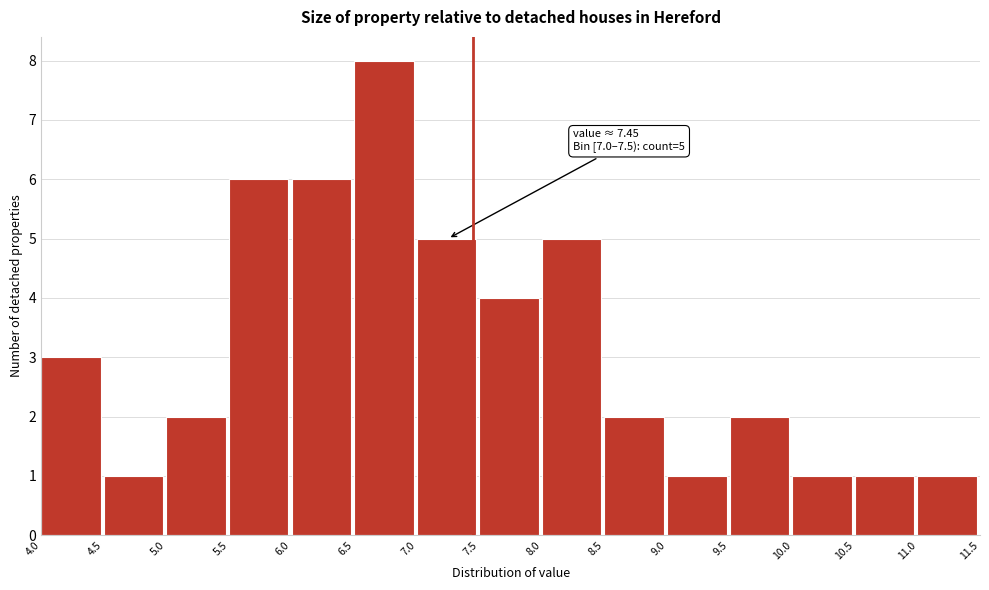

Which range on the x-axis has the tallest bar?

6.5 to 7.0